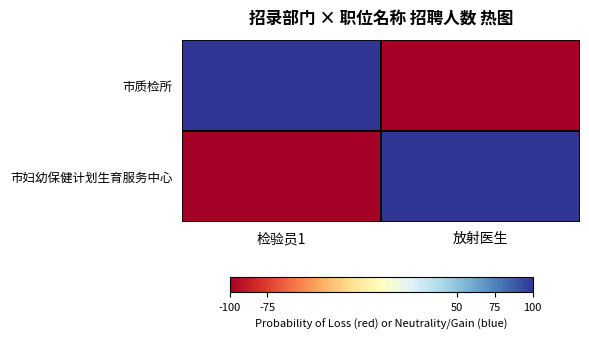

At which category is the sum across all series the highest?

检验员1